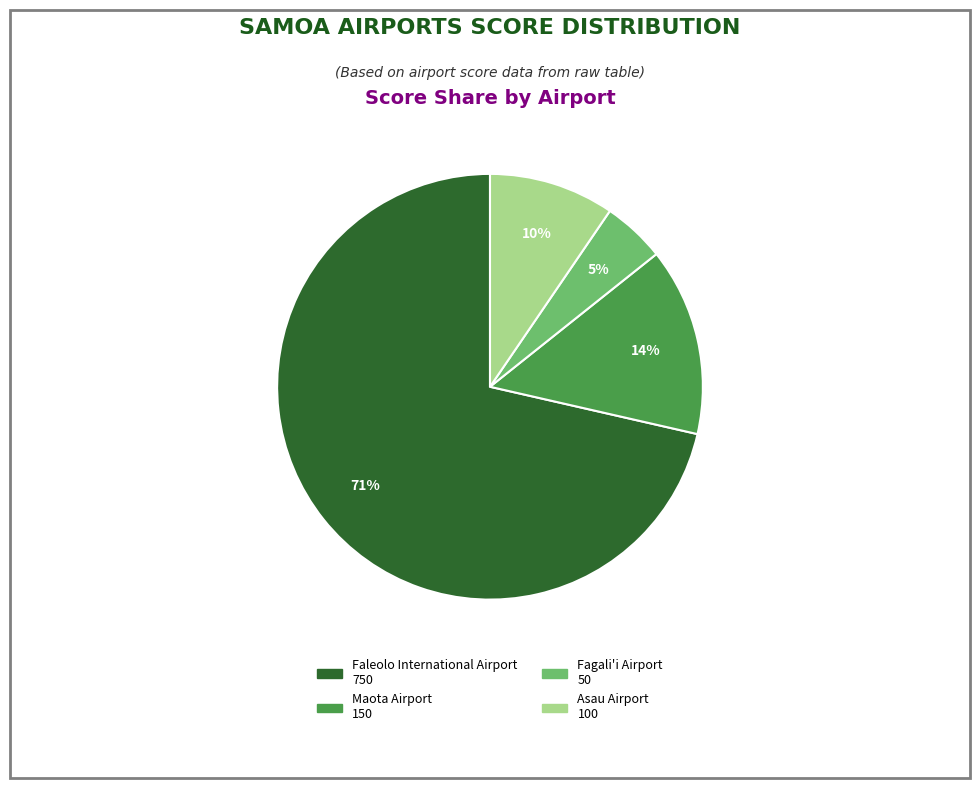

To the nearest percent, what is the average slice percentage?

25%